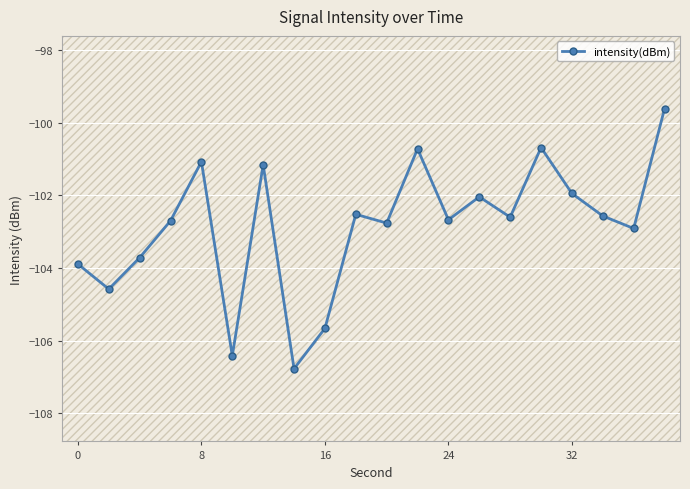

The intensity(dBm) series shows -102.0 at 32. True or false?

True